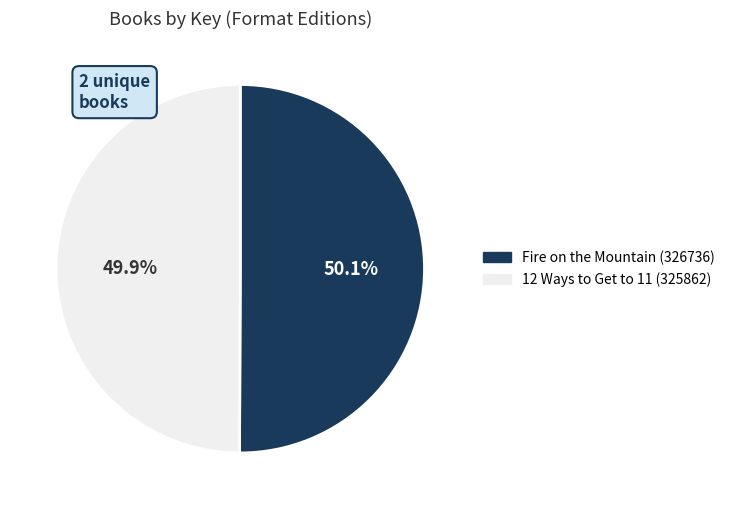

Approximately how many times larger is the value at 12 Ways to Get to 11 (325862) compared to Fire on the Mountain (326736)?

1.0